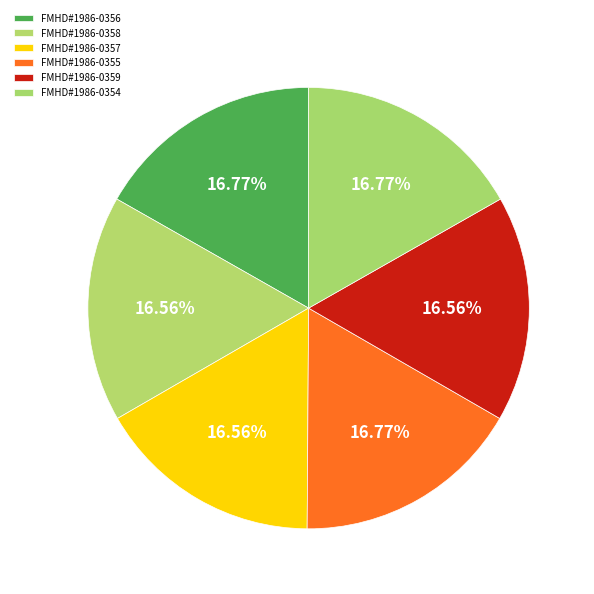

Approximately how many times larger is the value at FMHD#1986-0355 compared to FMHD#1986-0354?

1.0